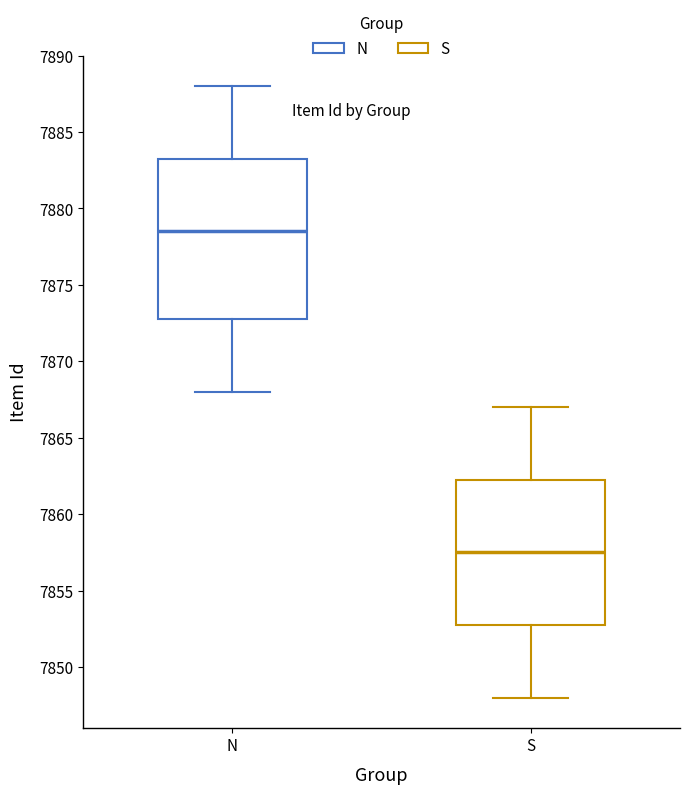

Which box has the highest median line?

N